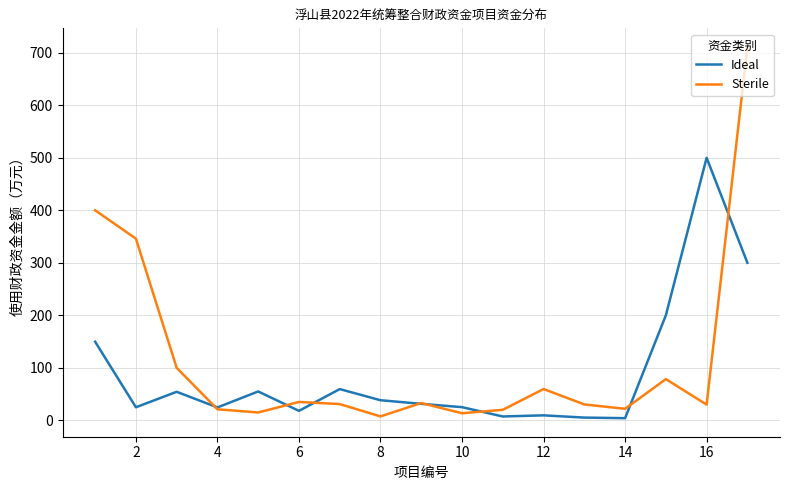

What is the greatest value displayed?

711.2